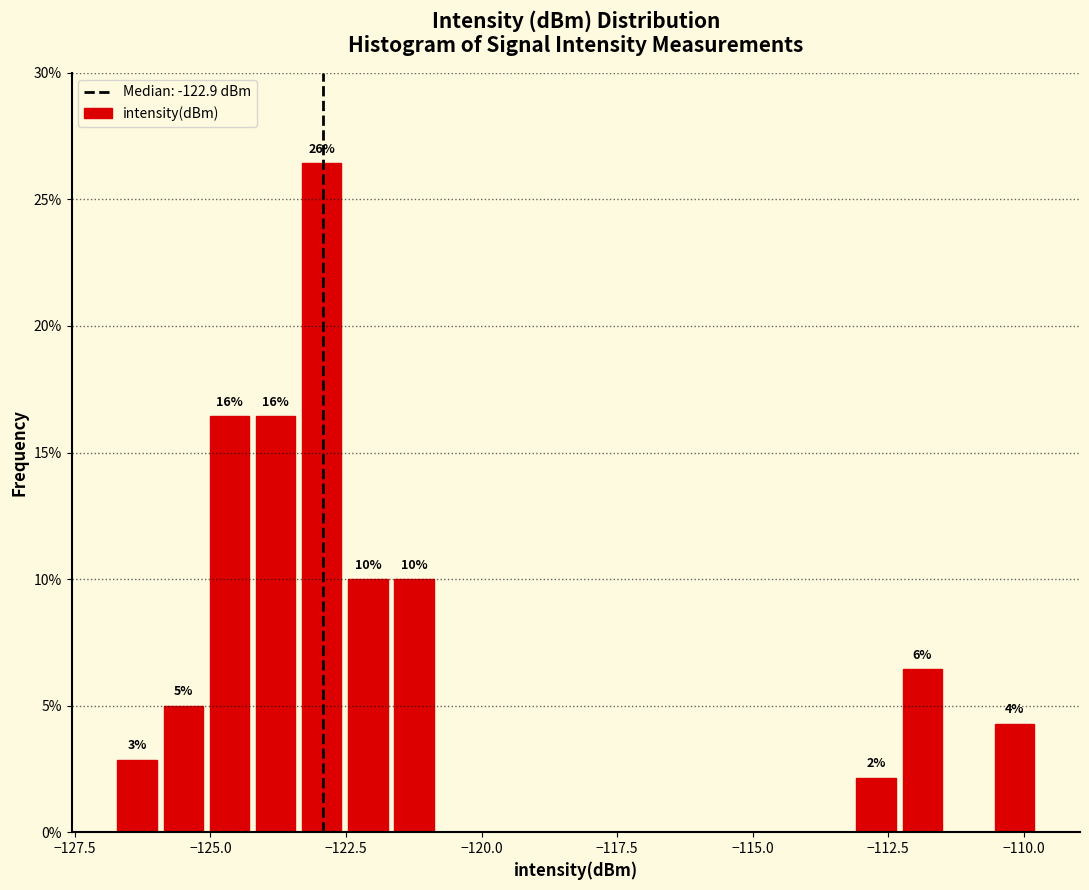

Read against the x-axis, roughly where is the centre of the tallest bar?

-123.0